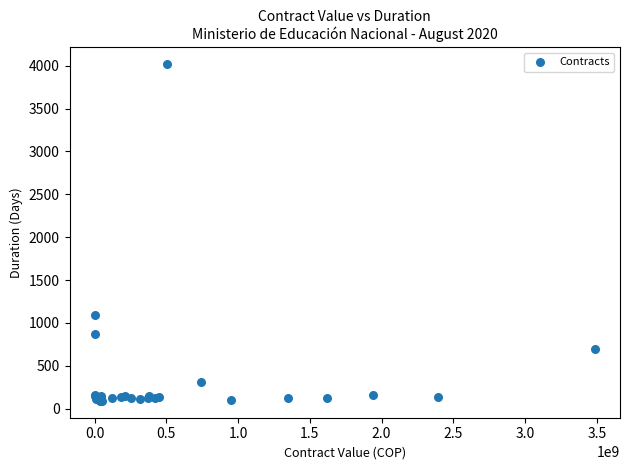

What Y value in the scatter plot is closest to 2053?

1095